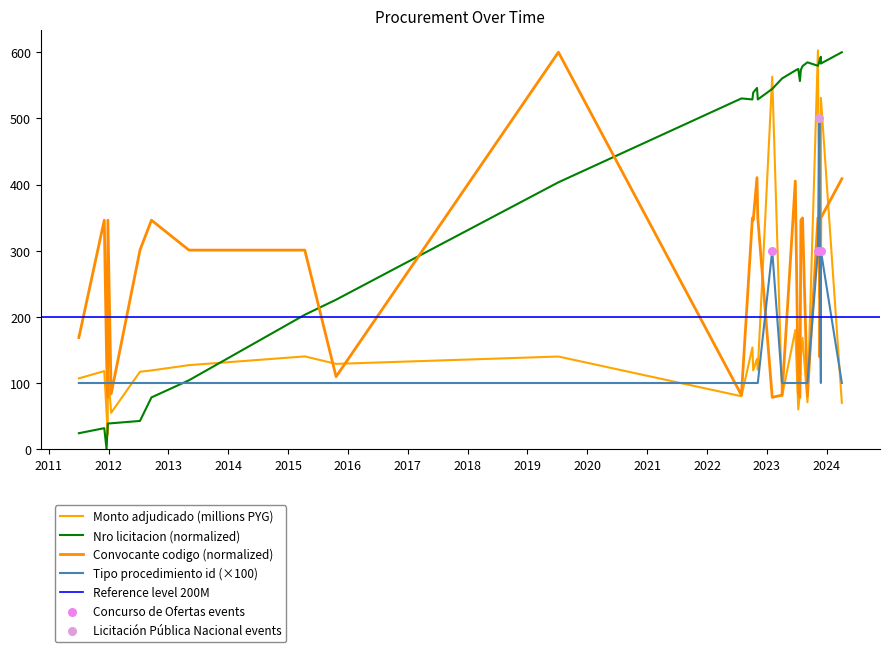

Which series has the largest Y range (max minus min)?

nro_licitacion